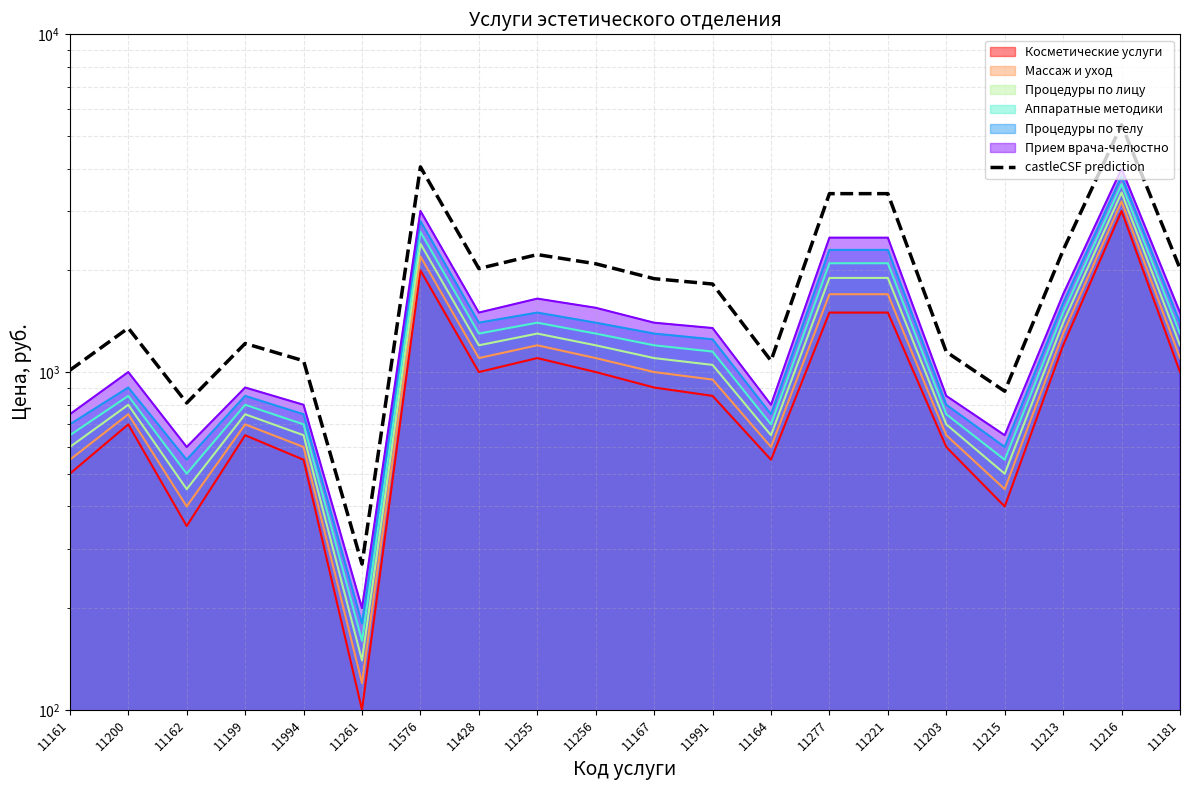

At which category does the chart reach its minimum across all series?

11261